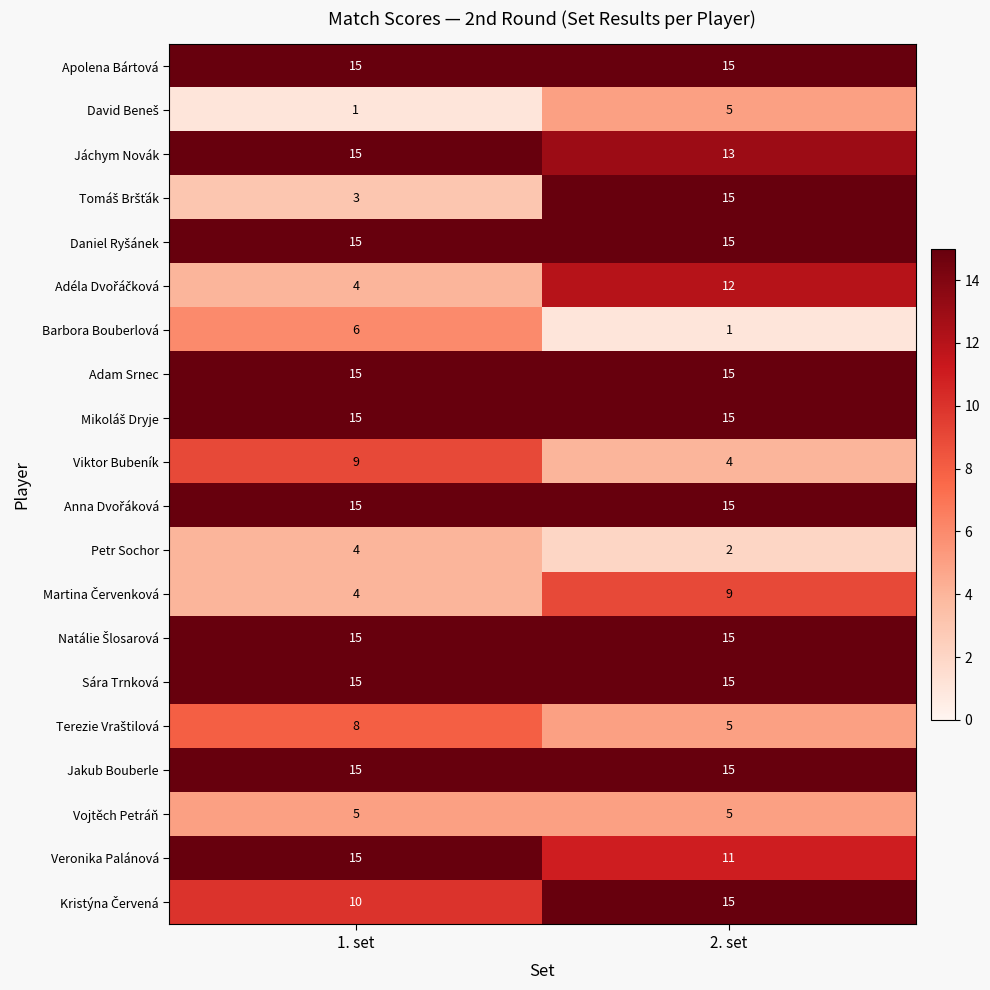

What is the sum of all Jáchym Novák values?

28